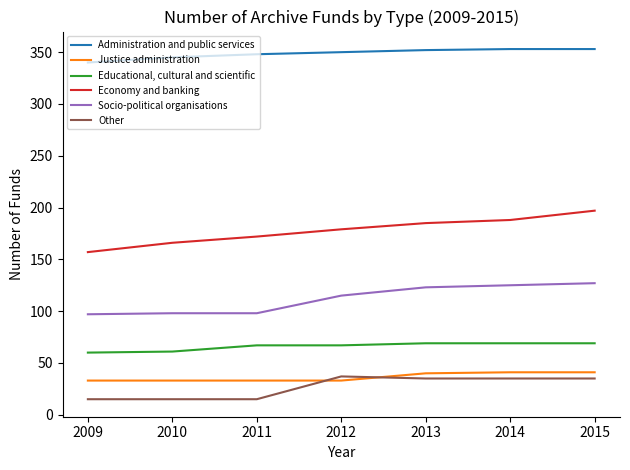

The Educational, cultural and scientific series shows 18 at 2010. True or false?

False